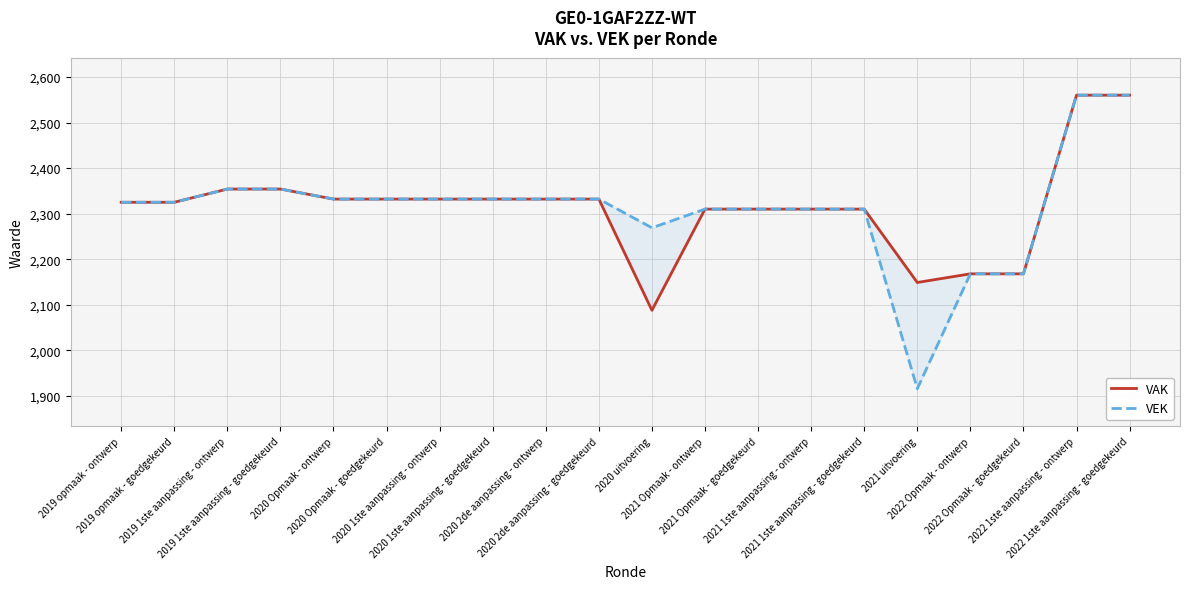

True or false: VAK has more than 2 points higher than both neighbors.

False